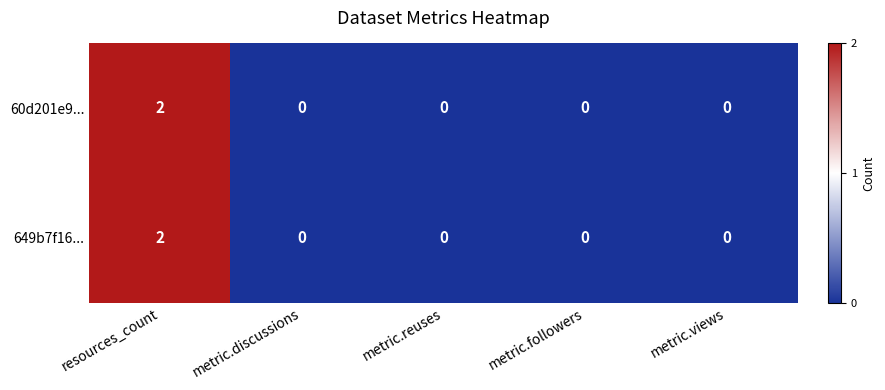

True or false: 649b7f16... has a value of 1 at metric.discussions.

False